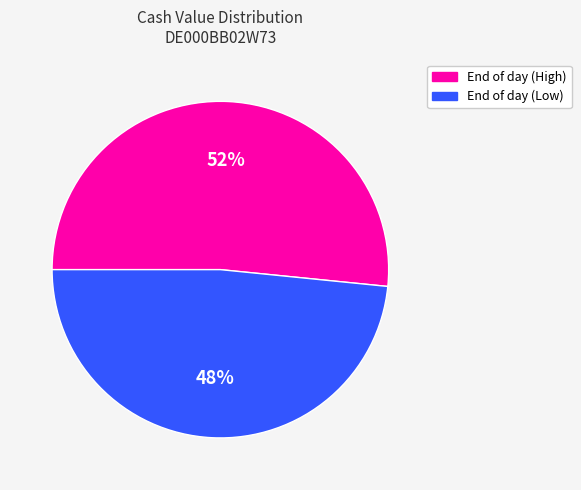

Rank the categories by value from lowest to highest.

End of day (Low), End of day (High)